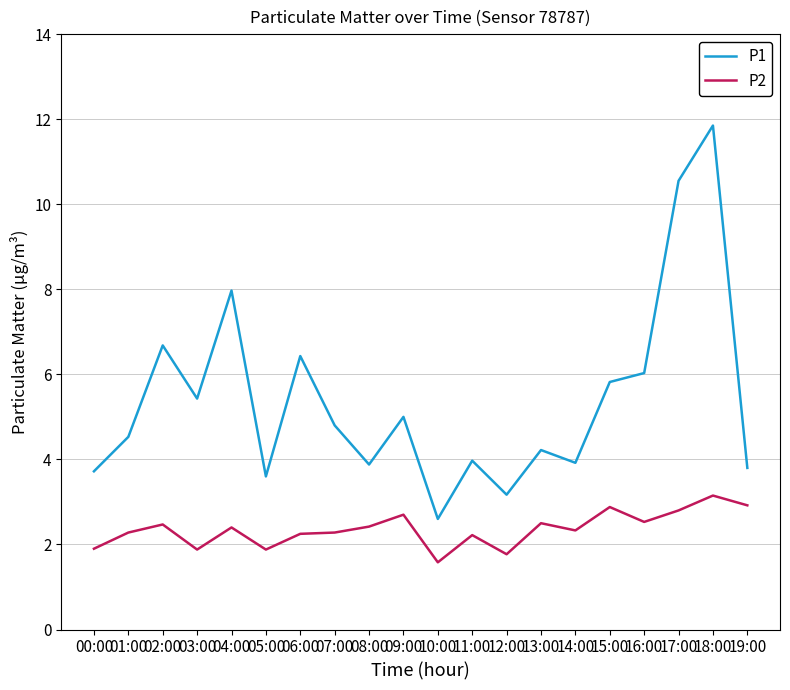

True or false: P2 has more than 0 interior local peaks.

True